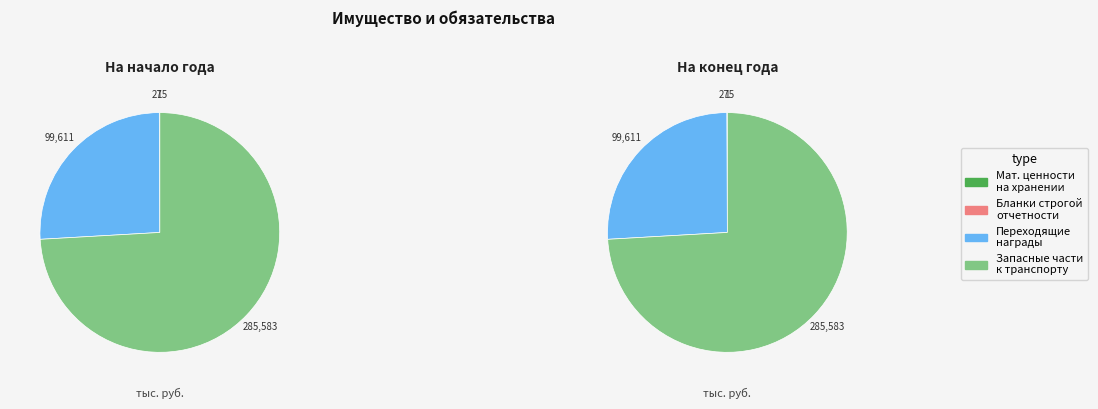

To the nearest percent, what is the combined percentage of Переходящие награды, призы, кубки and Материальные ценности на хранении?

26%